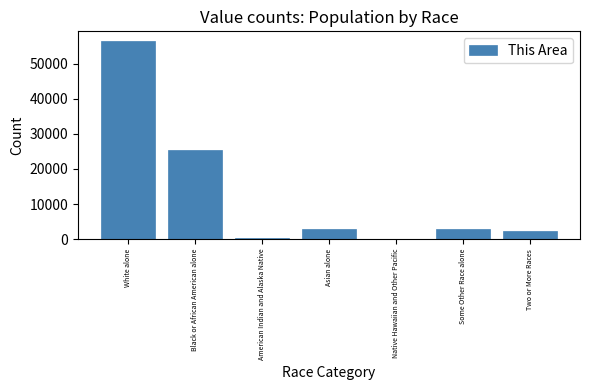

What is the sum of the values at Asian alone and White alone?

59211